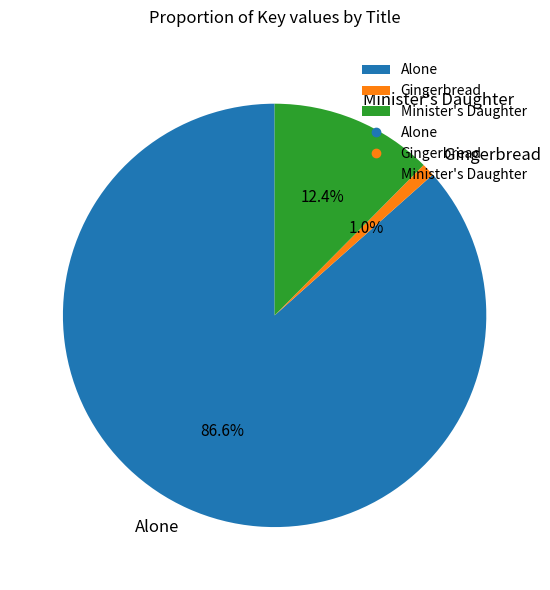

Which has a higher value, Gingerbread or Minister's Daughter?

Minister's Daughter